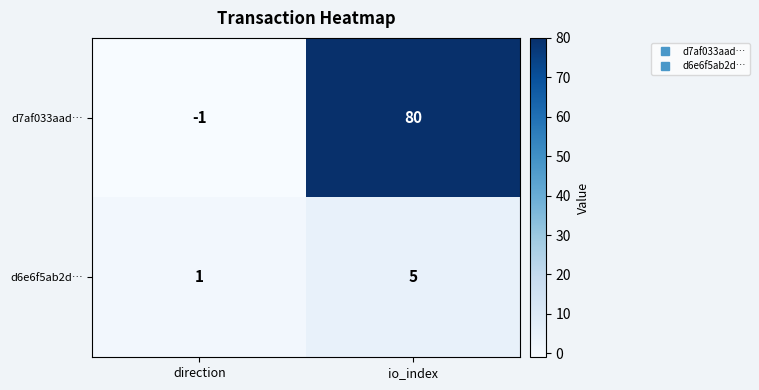

The d6e6f5ab2d… series shows 5 at io_index. True or false?

True